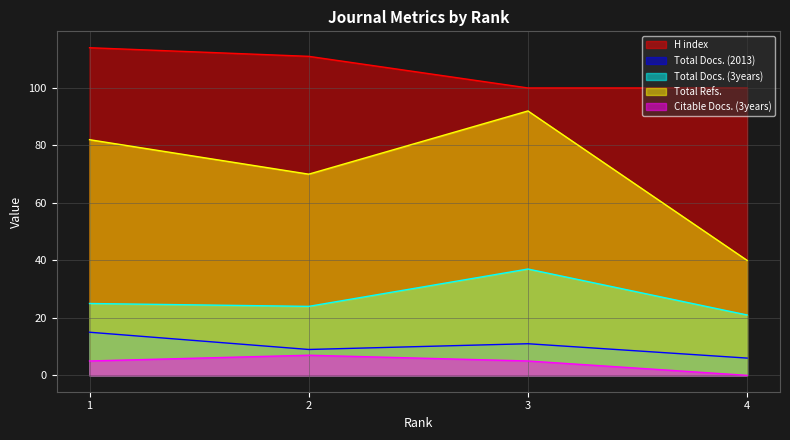

Which has a higher value, 2 or 1?

1